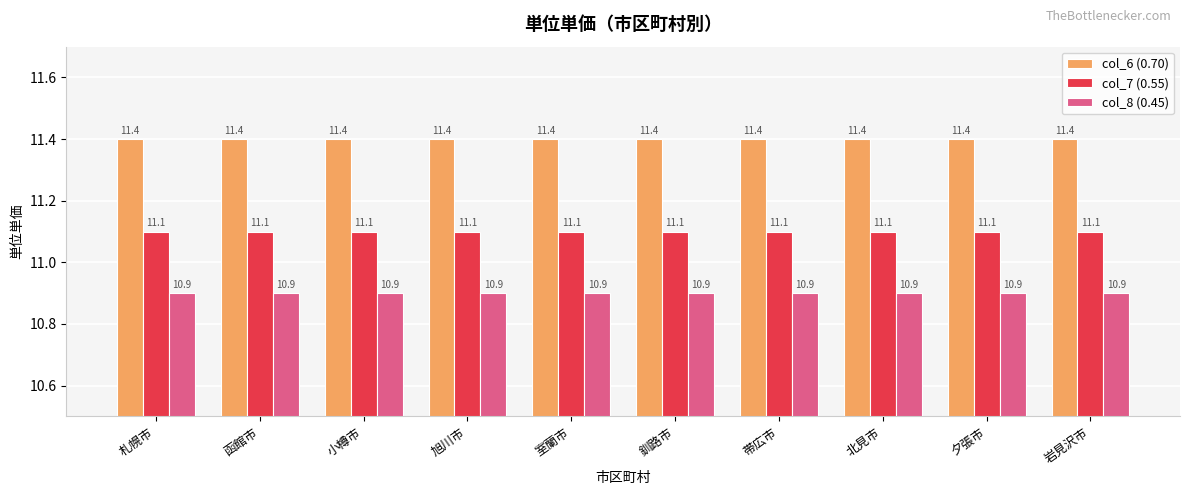

Reading left to right, list all the values displayed in this chart.

col_6 (0.70): 11.4	11.4	11.4	11.4	11.4	11.4	11.4	11.4	11.4	11.4
col_7 (0.55): 11.1	11.1	11.1	11.1	11.1	11.1	11.1	11.1	11.1	11.1
col_8 (0.45): 10.9	10.9	10.9	10.9	10.9	10.9	10.9	10.9	10.9	10.9